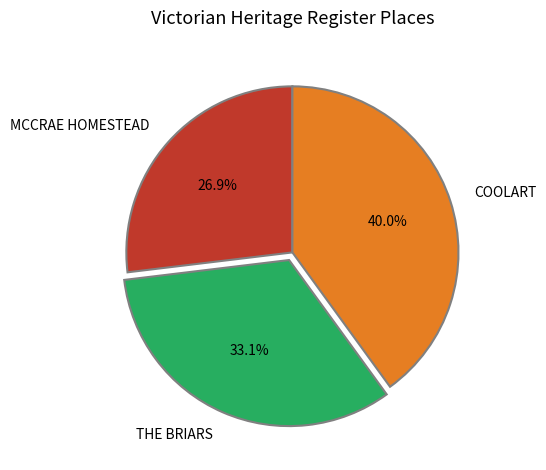

Which category has the smallest portion of the pie?

MCCRAE HOMESTEAD